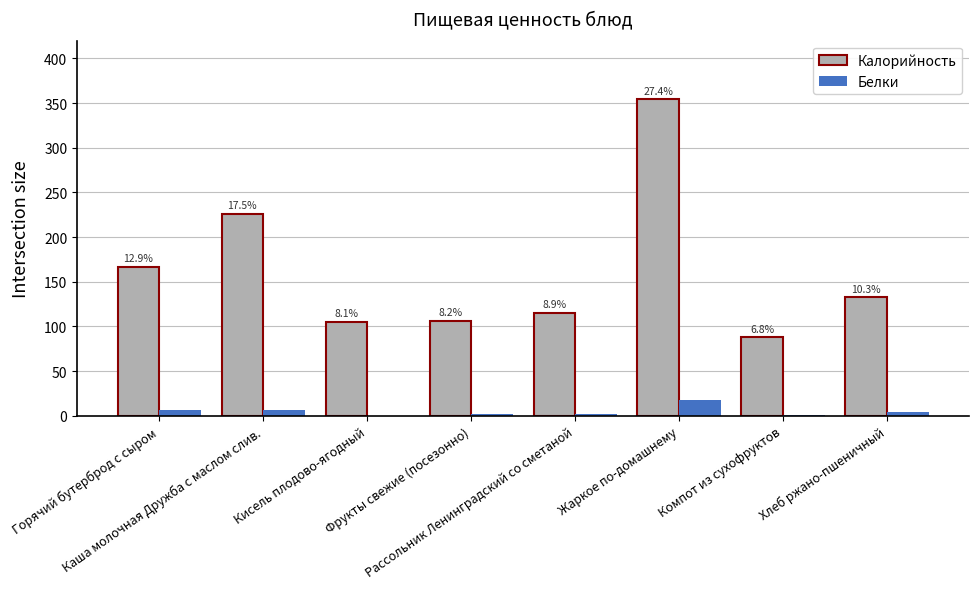

At which label is Калорийность closest to 220?

Каша молочная Дружба с маслом слив.